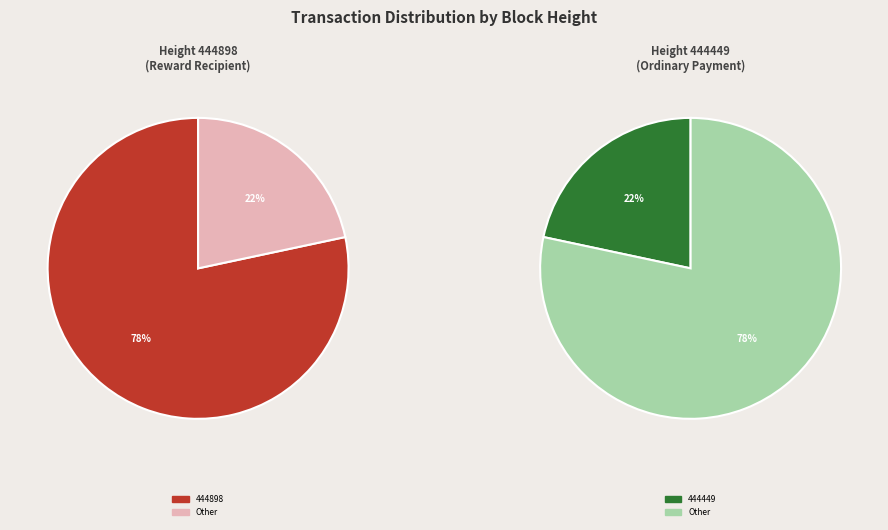

Combined, what portion of the pie is 444898 and 444449?

100.0%